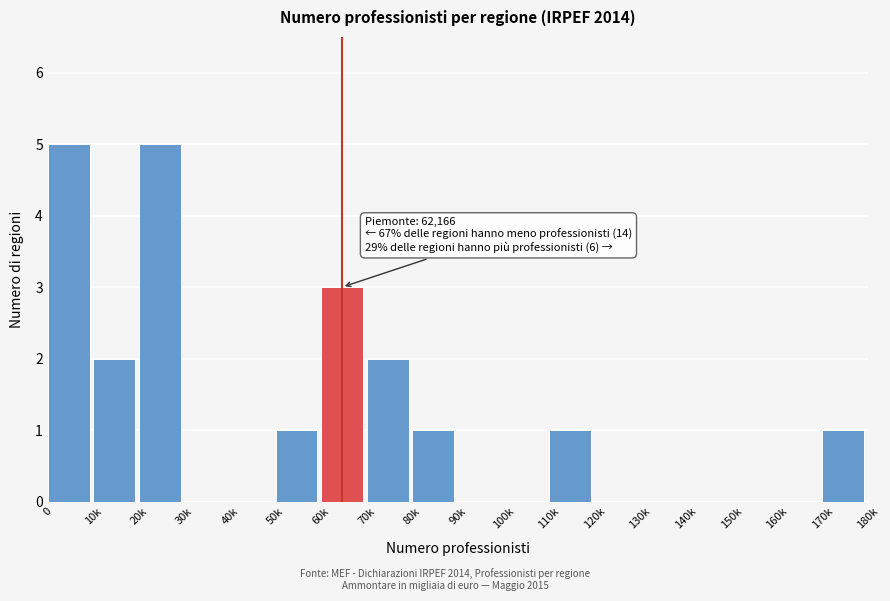

Reading right to left, transcribe all the data shown in this chart.

170k=1	160k=0	150k=0	140k=0	130k=0	120k=0	110k=1	100k=0	90k=0	80k=1	70k=2	60k=3	50k=1	40k=0	30k=0	20k=5	10k=2	0=5